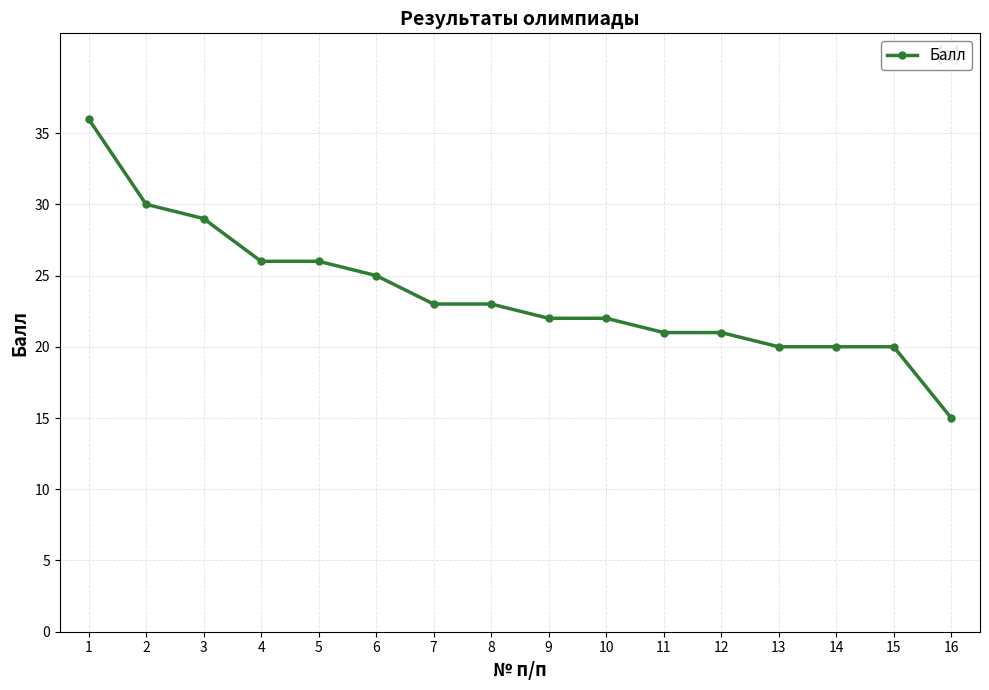

How many lines are shown in the chart?

1